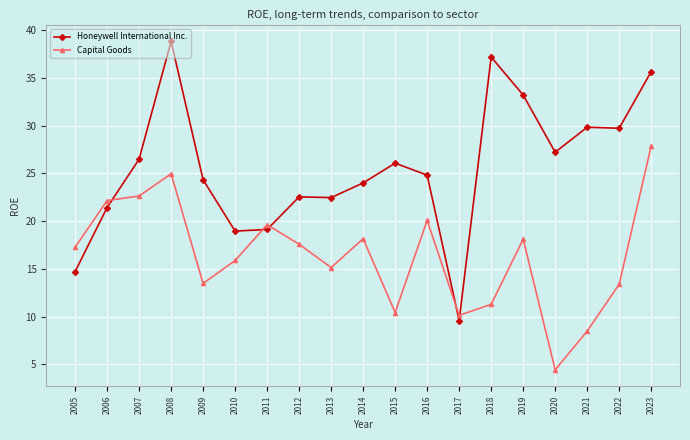

True or false: Capital Goods has more than 0 points higher than both neighbors.

True